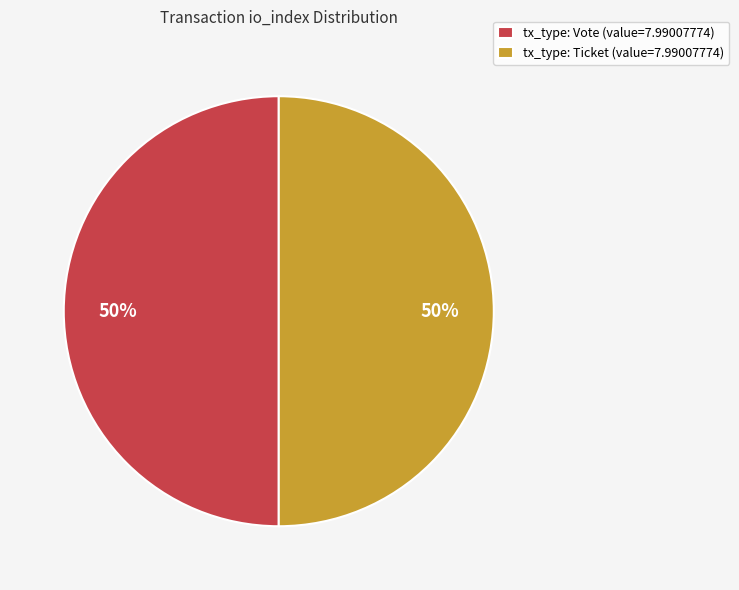

To the nearest percent, what portion does tx_type: Vote (value=7.99007774) represent?

50%